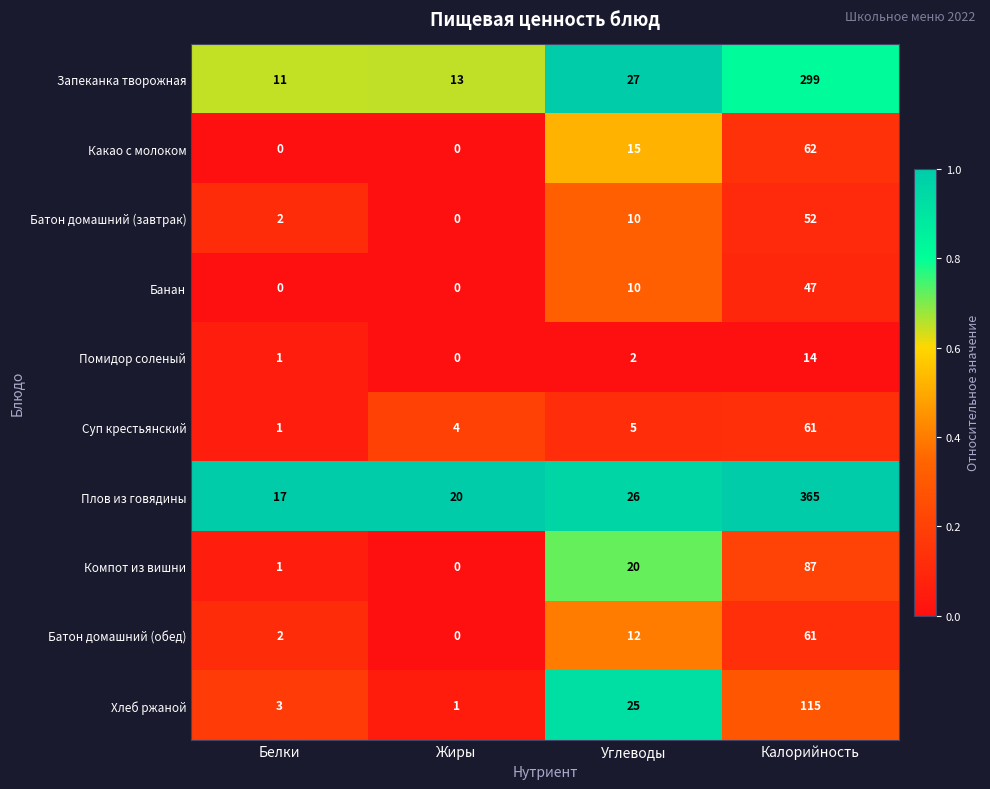

Between Белки and Калорийность, which series saw the biggest shift?

Плов из говядины